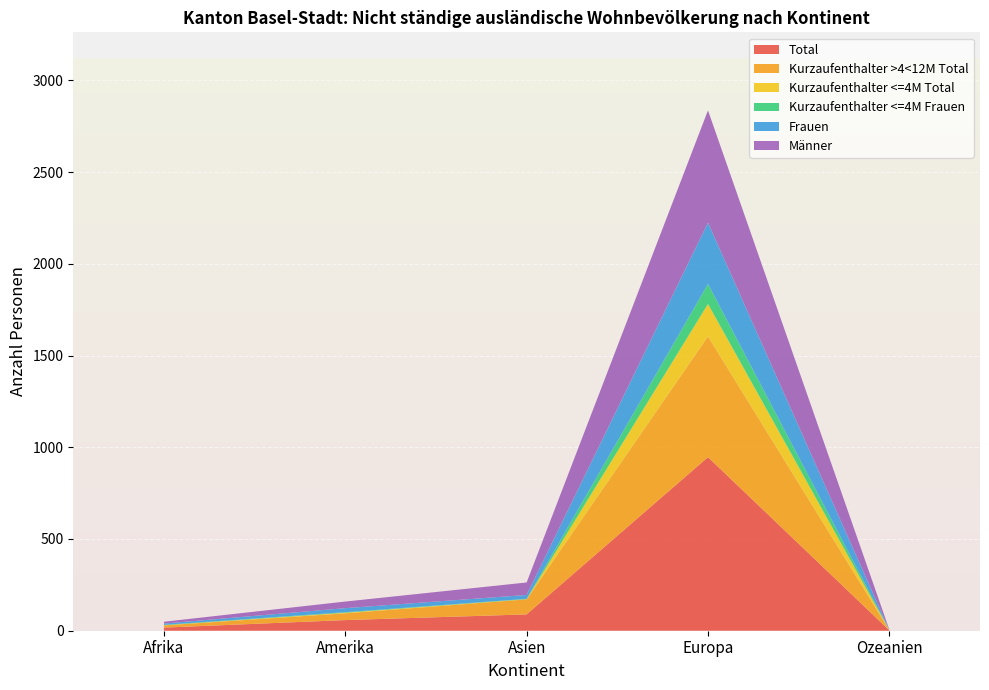

Reading left to right, extract all data points from this chart.

Total: 17	58	89	946	2
Kurzaufenthalter >4<12M Total: 12	37	82	658	1
Kurzaufenthalter <=4M Total: 1	3	1	177	1
Kurzaufenthalter <=4M Frauen: 2	3	2	109	0
Frauen: 7	22	21	334	1
Männer: 10	36	68	612	1